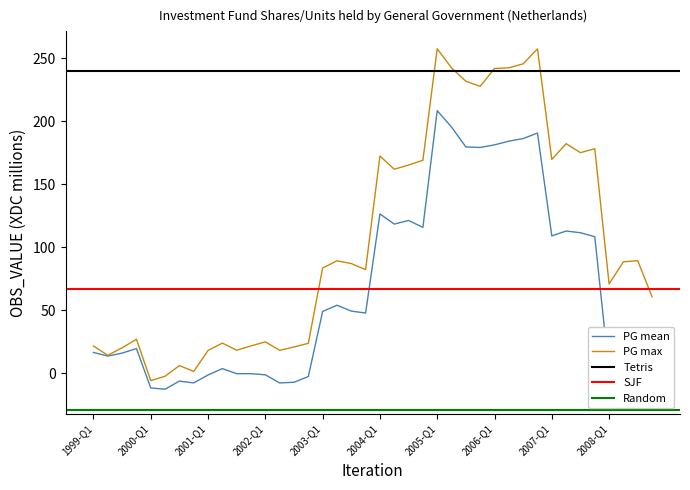

Reading left to right, transcribe all the data shown in this chart.

16.5	13.6	15.9	19.6	-11.7	-12.7	-6.3	-7.7	-1.4	3.6	-0.4	-0.4	-1.3	-7.7	-7.2	-2.7	49.0	53.9	49.3	47.8	126.4	118.3	121.2	115.7	208.4	195.3	179.5	179.1	181.2	184.1	186.2	190.6	109.0	112.8	111.5	108.3	0.6	8.1	6.0	-18.4